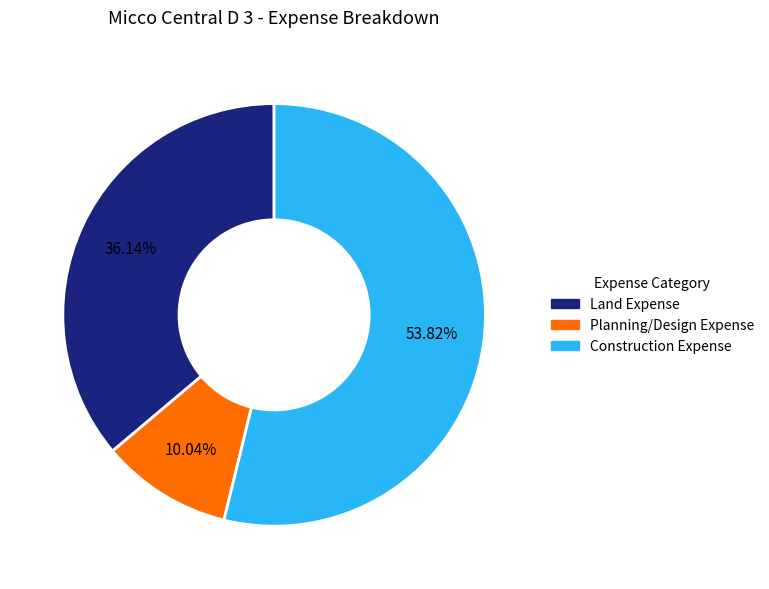

How many segments does this pie chart have?

3